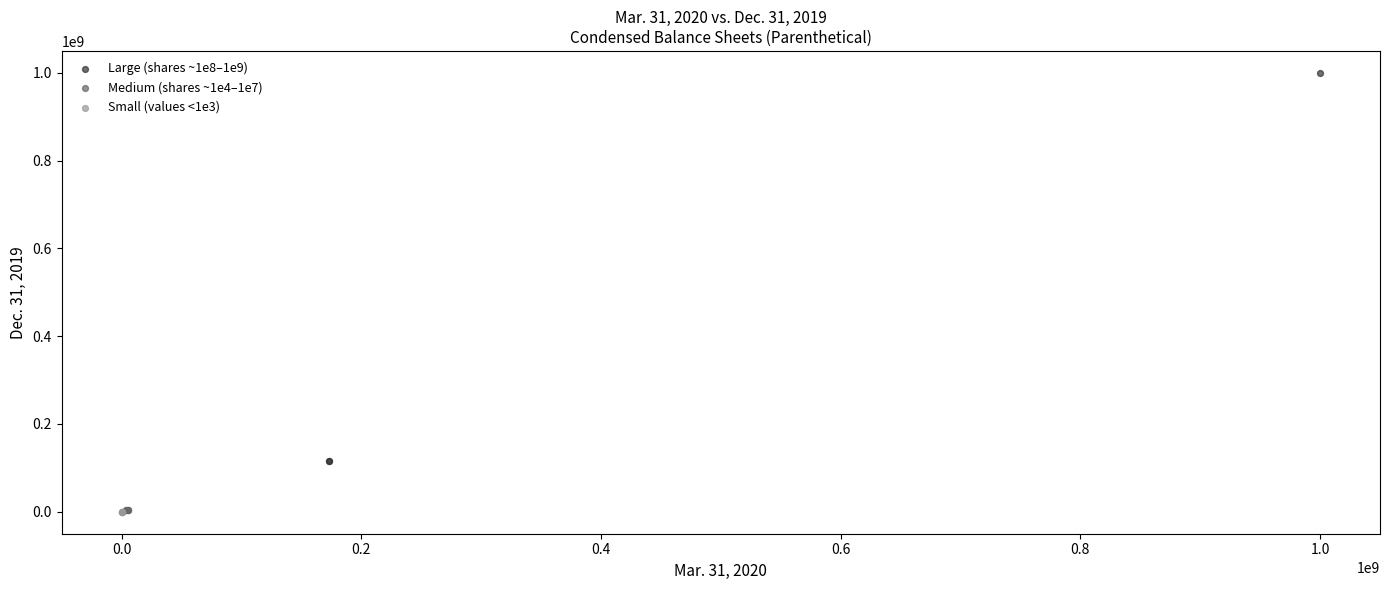

Which series contains the highest Y value?

Large (shares ~1e8–1e9)